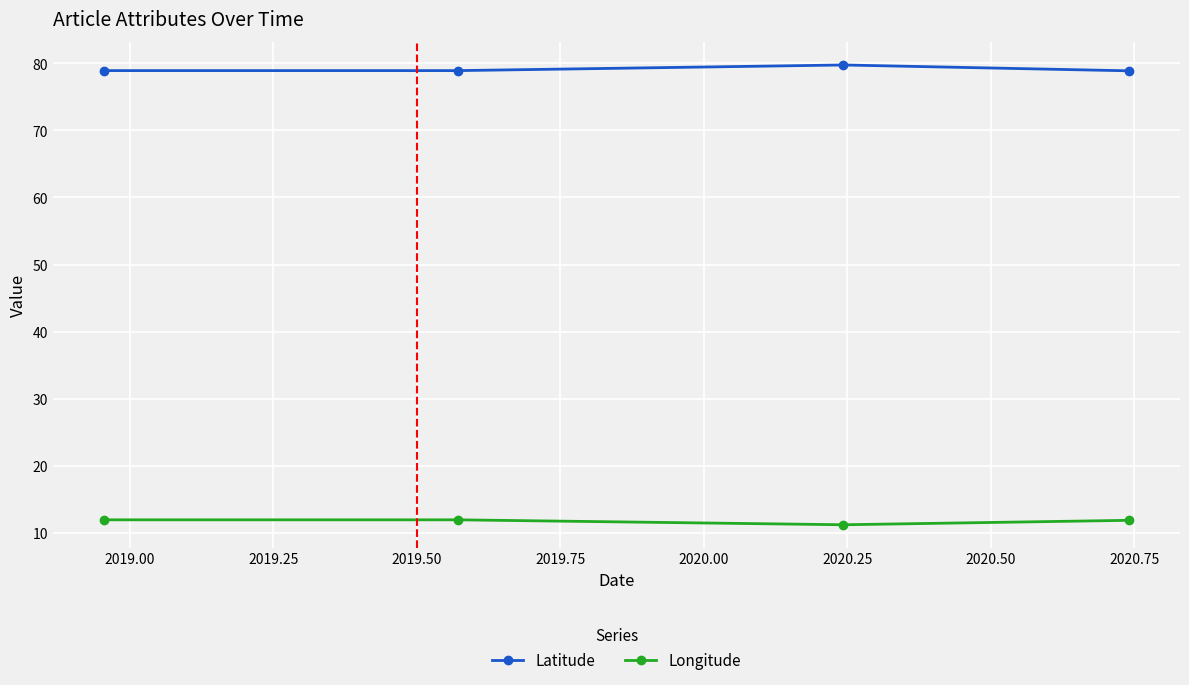

What is the value of the Latitude point at the 4th from the left?

78.9